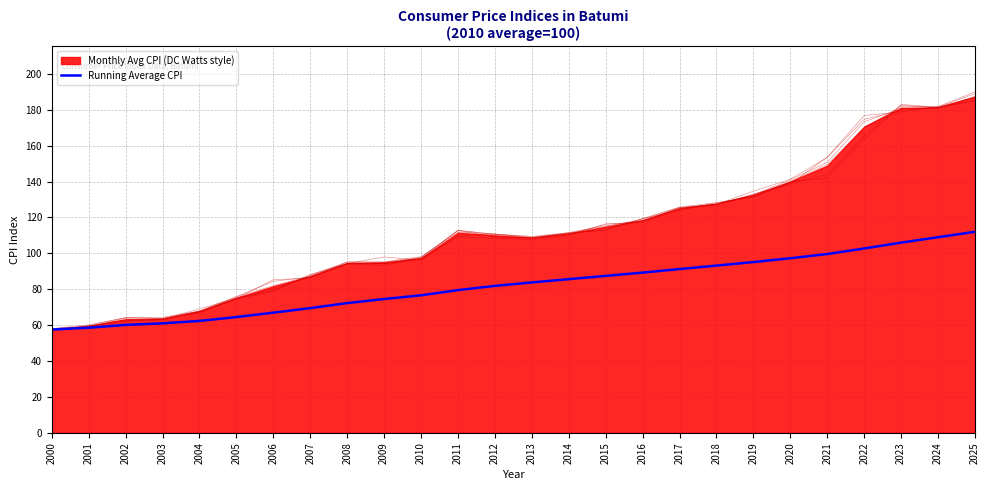

In Jun, how many points are lower than both neighbors (excluding endpoints)?

2